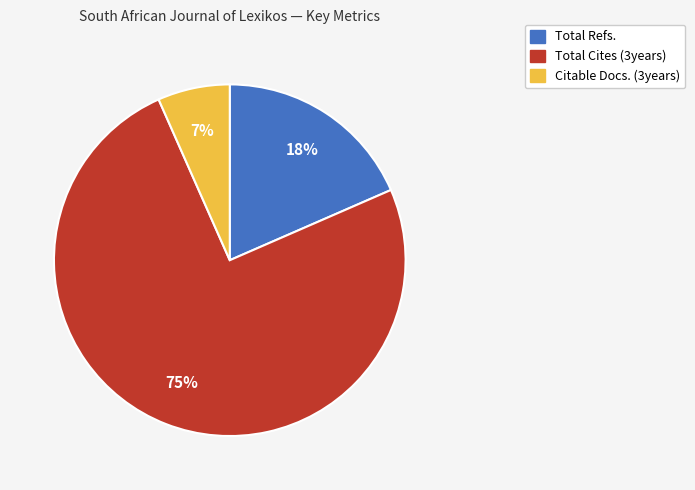

Which has a higher value, Total Cites (3years) or Citable Docs. (3years)?

Total Cites (3years)